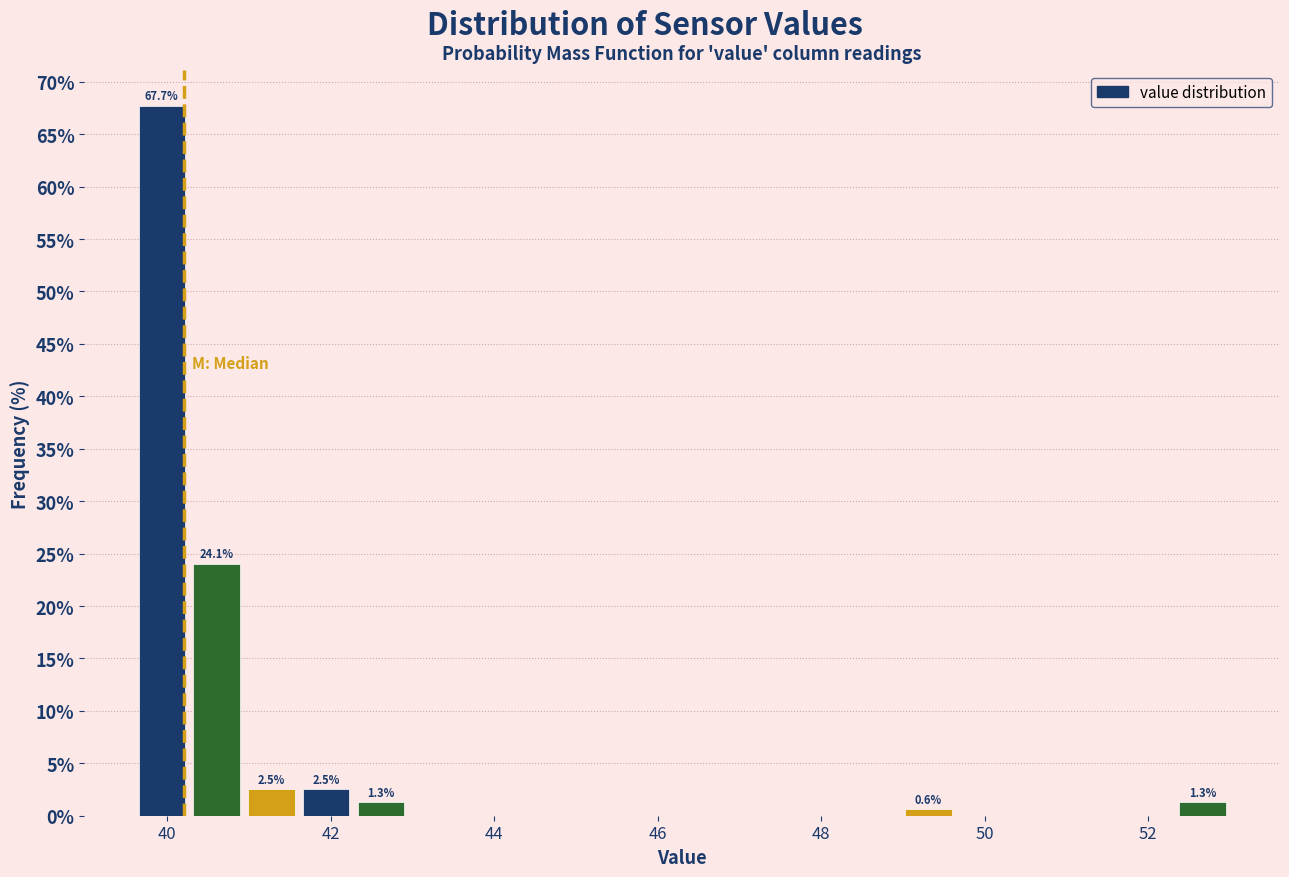

Read against the x-axis, roughly where is the centre of the tallest bar?

40.0